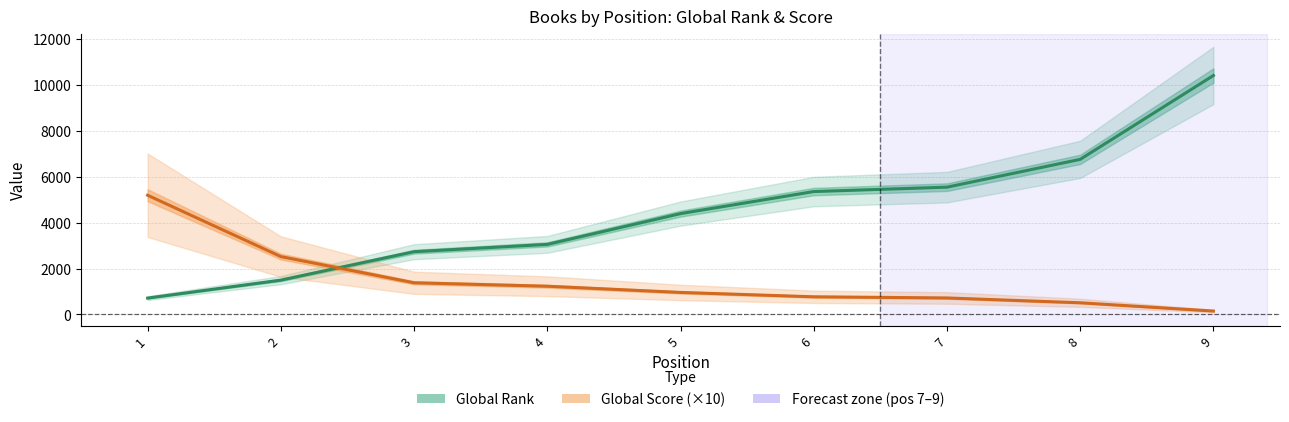

Rank the categories by Global Rank value from highest to lowest.

9, 8, 7, 6, 5, 4, 3, 2, 1